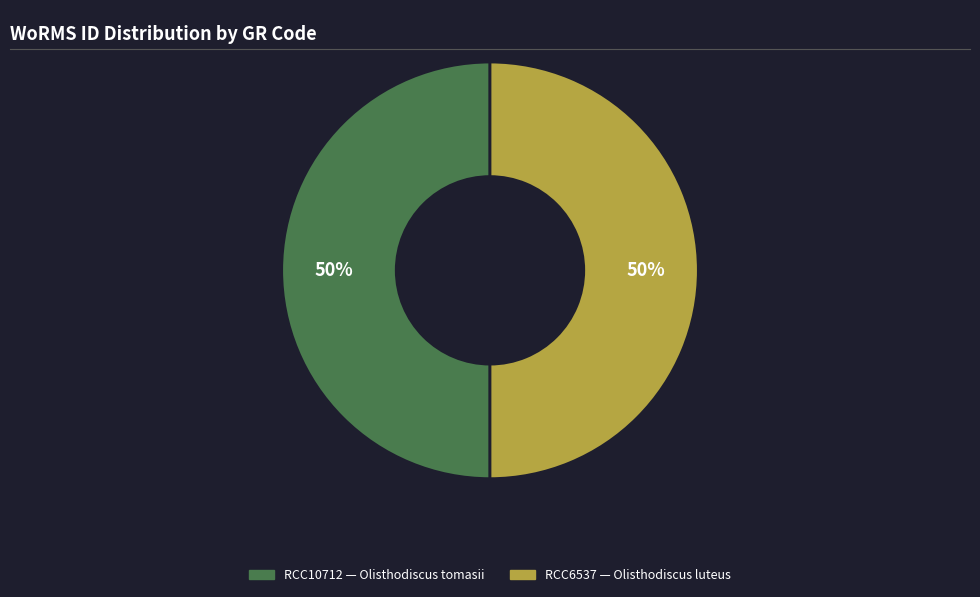

True or false: RCC6537 accounts for 50% of the total.

True